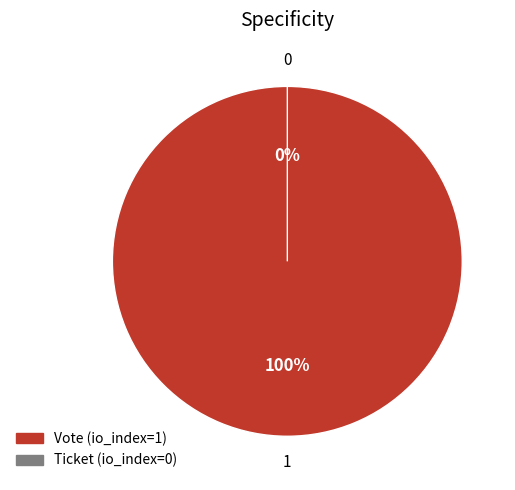

Combined, do Vote (io_index=1) and Ticket (io_index=0) account for over 50%?

Yes